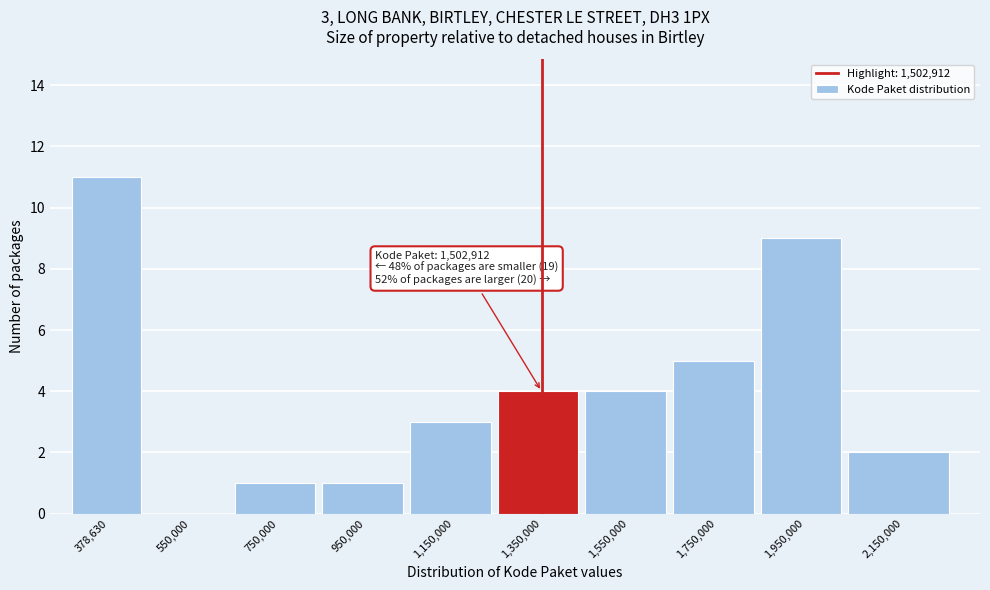

Reading left to right, extract all data points from this chart.

378,630=11	550,000=0	750,000=1	950,000=1	1,150,000=3	1,350,000=4	1,550,000=4	1,750,000=5	1,950,000=9	2,150,000=2